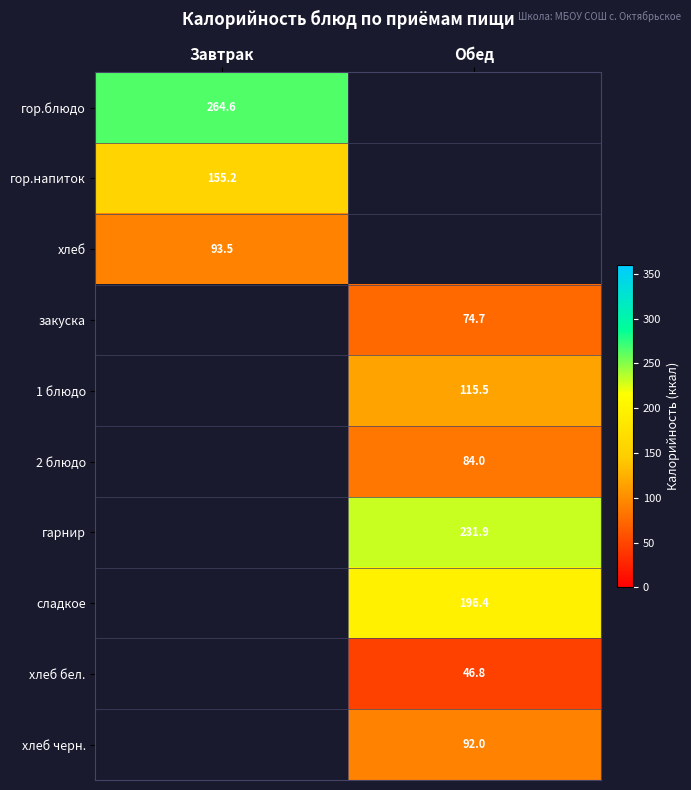

True or false: гор.блюдо has a value of 264.6 at Завтрак.

True